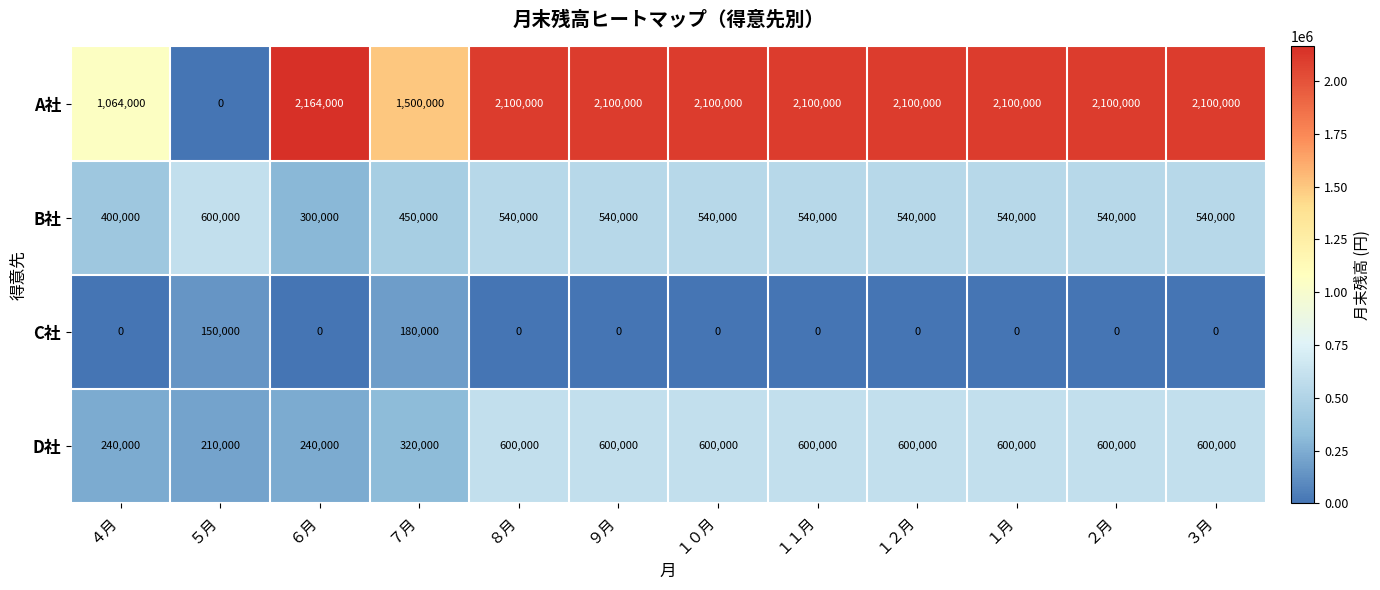

How many categories are shown in the chart?

12